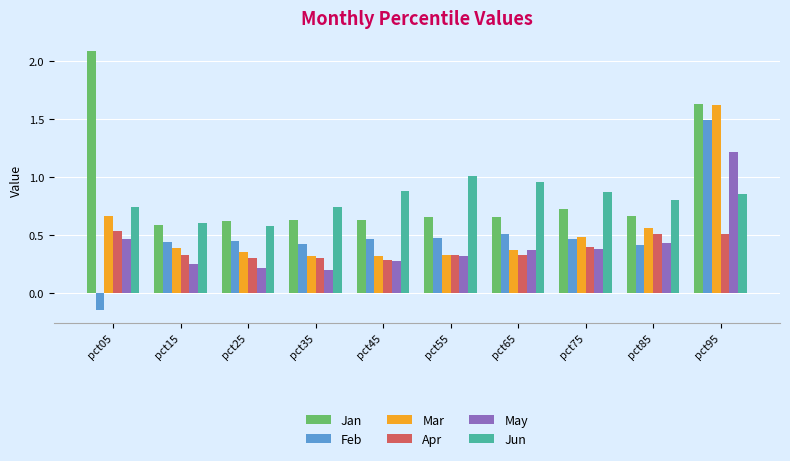

At which category is the sum across all series the highest?

pct95